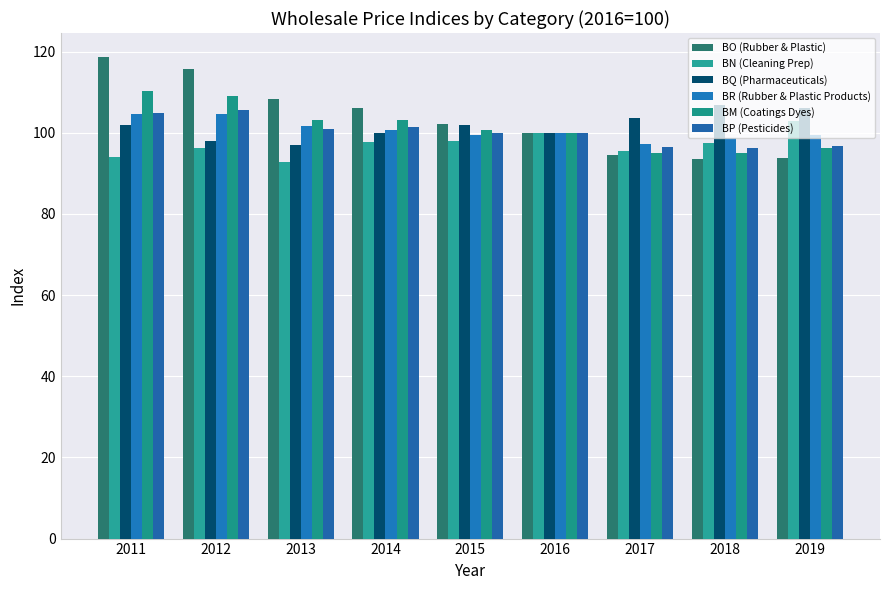

Reading left to right, what are all the values shown in this chart?

BO (Rubber & Plastic): 2011=118.7	2012=115.6	2013=108.3	2014=106.2	2015=102.1	2016=100.0	2017=94.5	2018=93.6	2019=93.9
BN (Cleaning Prep): 2011=94.0	2012=96.2	2013=92.9	2014=97.6	2015=98.1	2016=100.0	2017=95.6	2018=97.5	2019=103.0
BQ (Pharmaceuticals): 2011=101.8	2012=98.0	2013=96.9	2014=100.0	2015=102.0	2016=100.0	2017=103.6	2018=106.9	2019=106.0
BR (Rubber & Plastic Products): 2011=104.6	2012=104.7	2013=101.7	2014=100.6	2015=99.6	2016=100.0	2017=97.2	2018=98.8	2019=99.5
BM (Coatings Dyes): 2011=110.2	2012=109.0	2013=103.1	2014=103.2	2015=100.7	2016=100.0	2017=95.1	2018=95.0	2019=96.3
BP (Pesticides): 2011=104.9	2012=105.7	2013=101.0	2014=101.3	2015=100.0	2016=100.0	2017=96.5	2018=96.4	2019=96.8